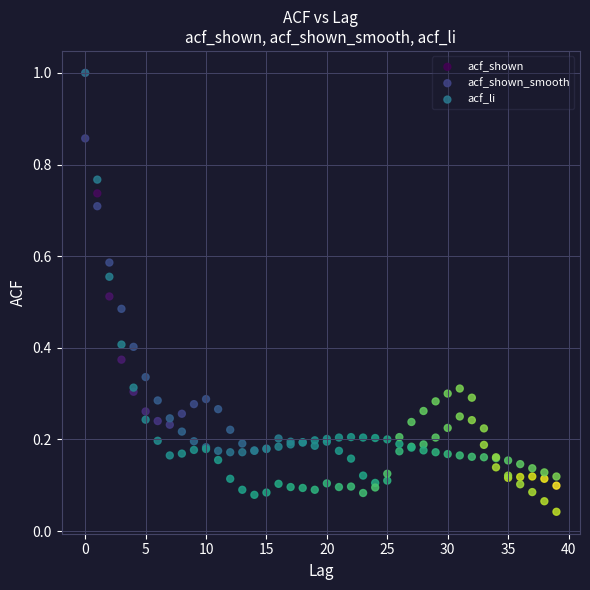

What are all the series names shown in the legend?

acf_shown, acf_shown_smooth, acf_li